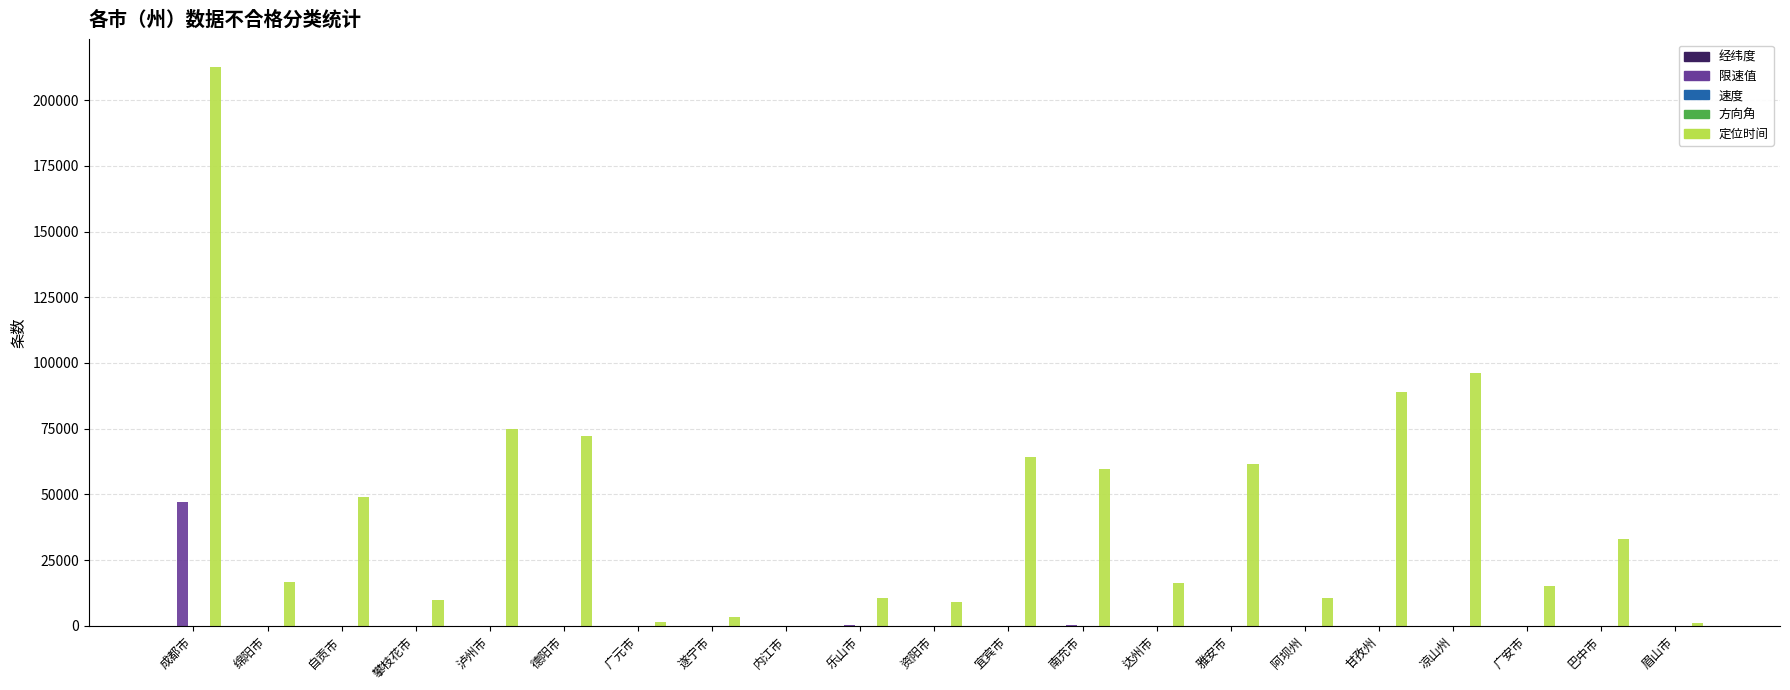

Is it true that 定位时间 equals 104210 at 雅安市?

False